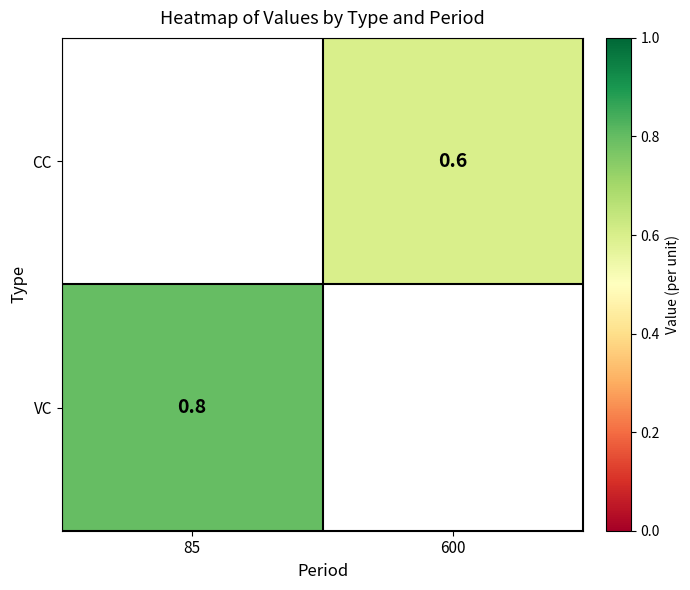

True or false: CC has a value of 0.6 at 600.

True